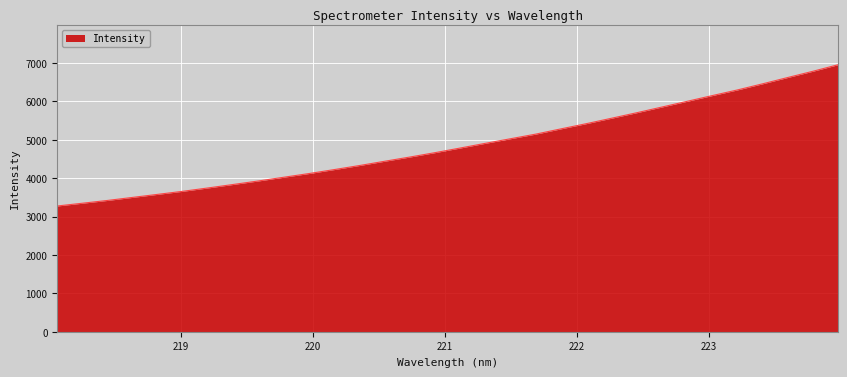

What is the difference between the maximum and minimum values?

3677.3